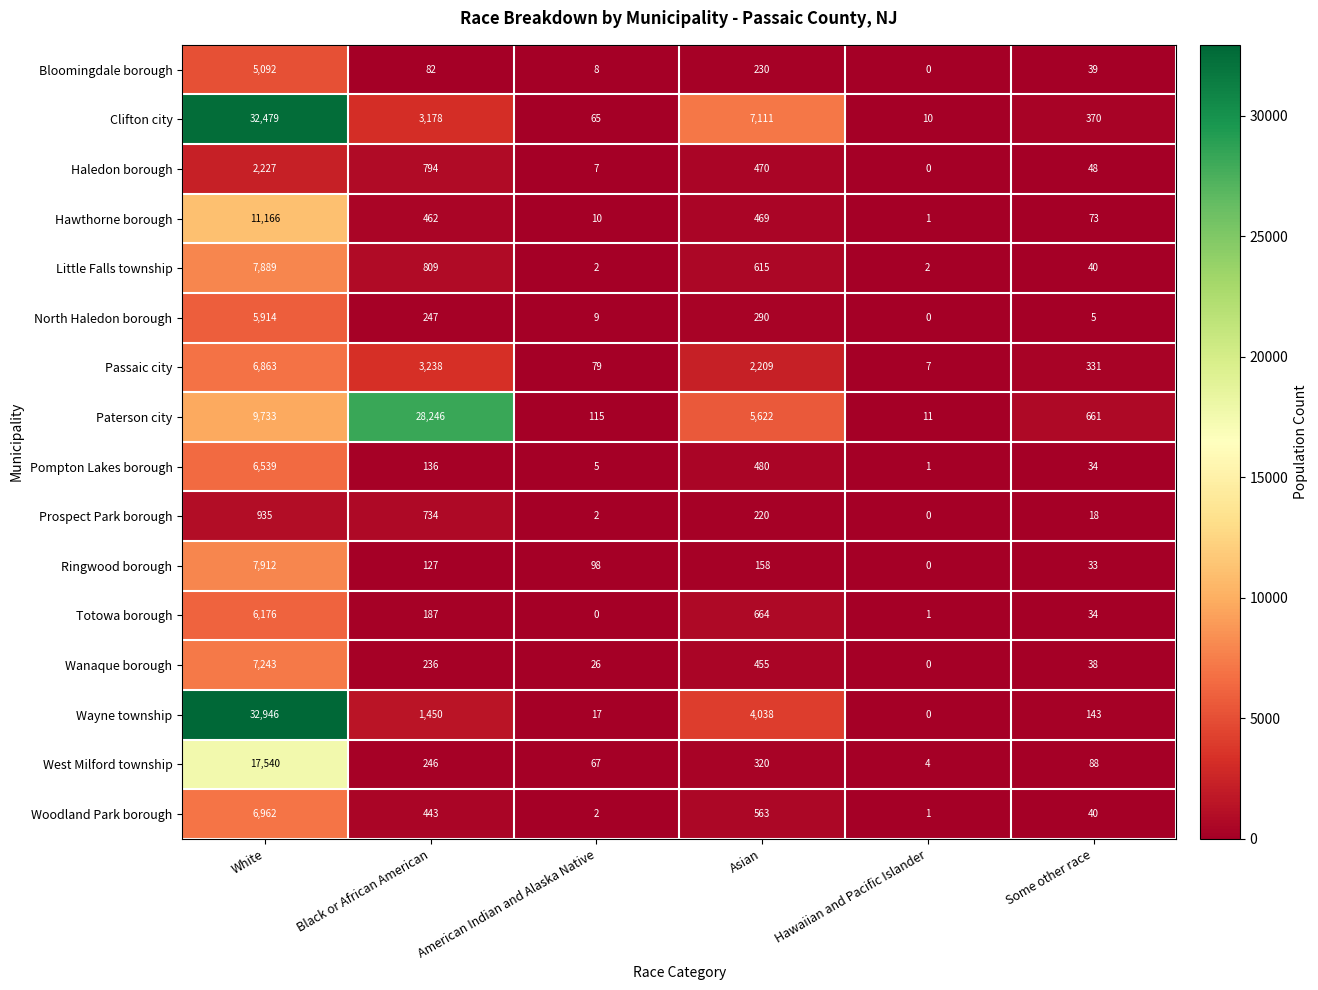

Which series changed the most between White and Asian?

Wayne township